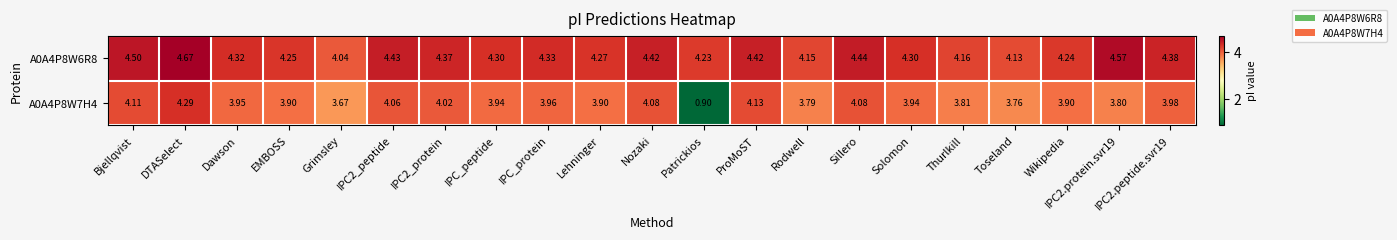

Count the number of categories in the chart.

21